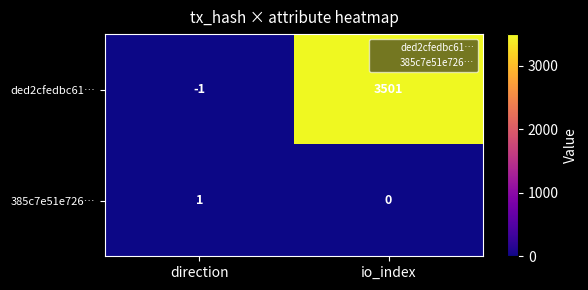

Which series changed the most between direction and io_index?

ded2cfedbc61…